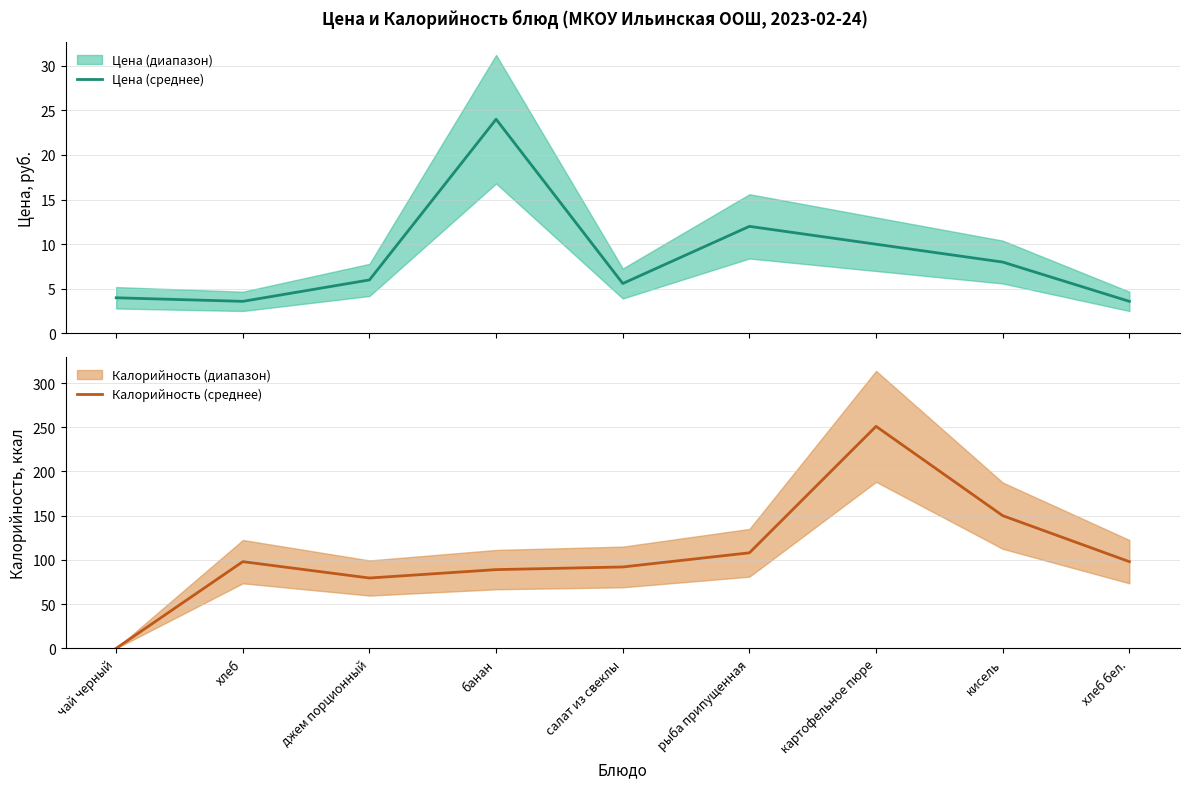

Is this an area chart (filled region under the line)?

No